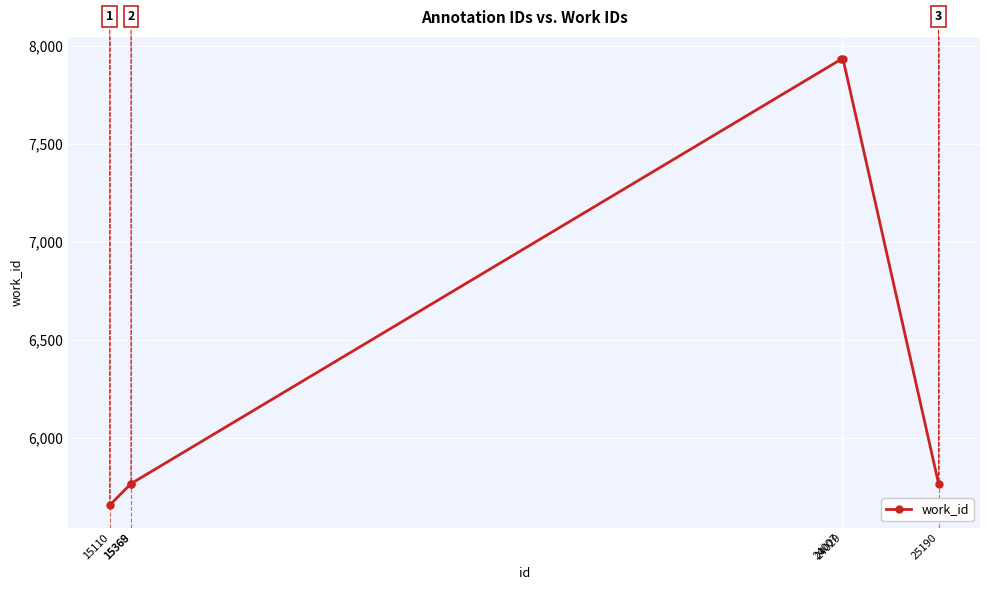

True or false: the data has more than 2 interior local peaks.

False